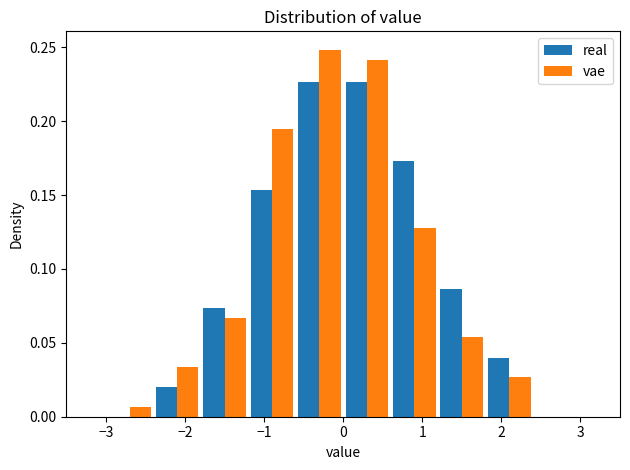

What is the height of the real bar covering -2.4 to -1.8 on the x-axis? The values are not printed on the chart, so give them approximately, as read against the axis.

0.020